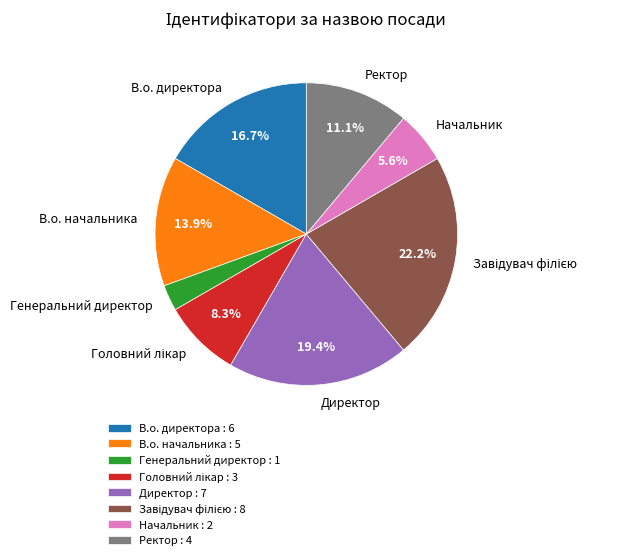

How much of the chart is everything except В.о. директора : 6?

83.3%